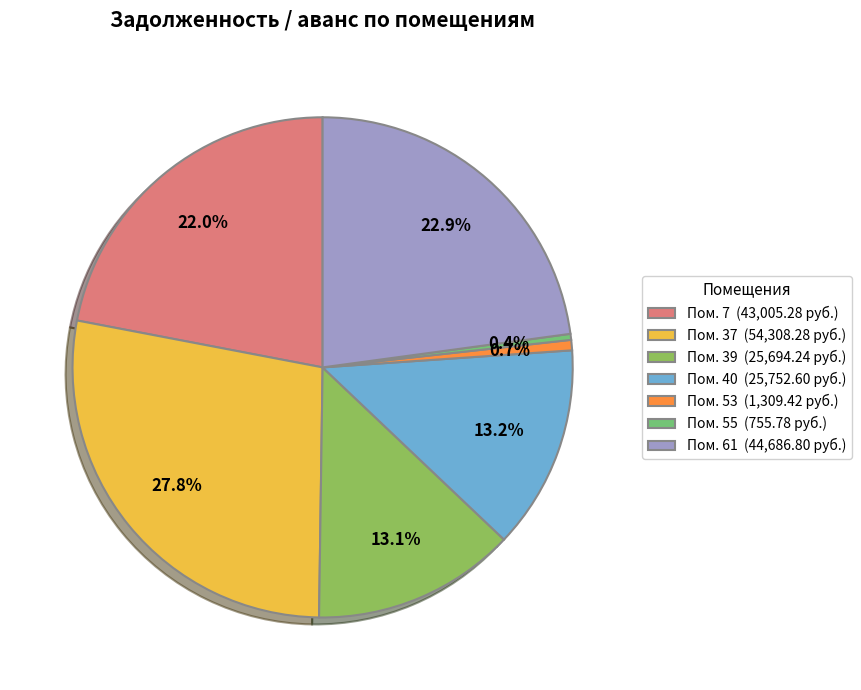

Count the number of slices in the pie.

7